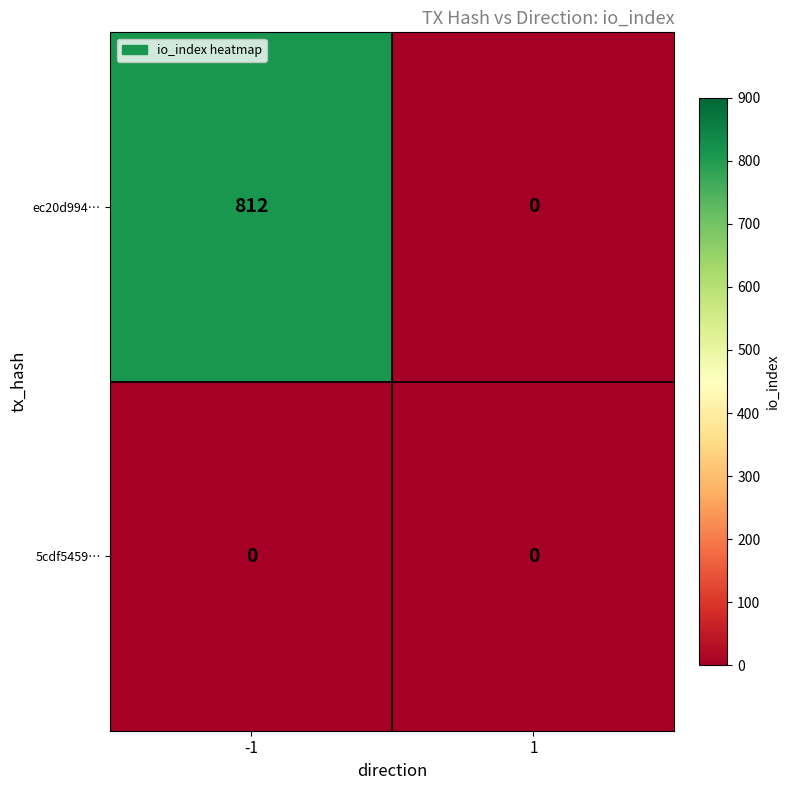

Which series has the largest total across all categories?

ec20d994…